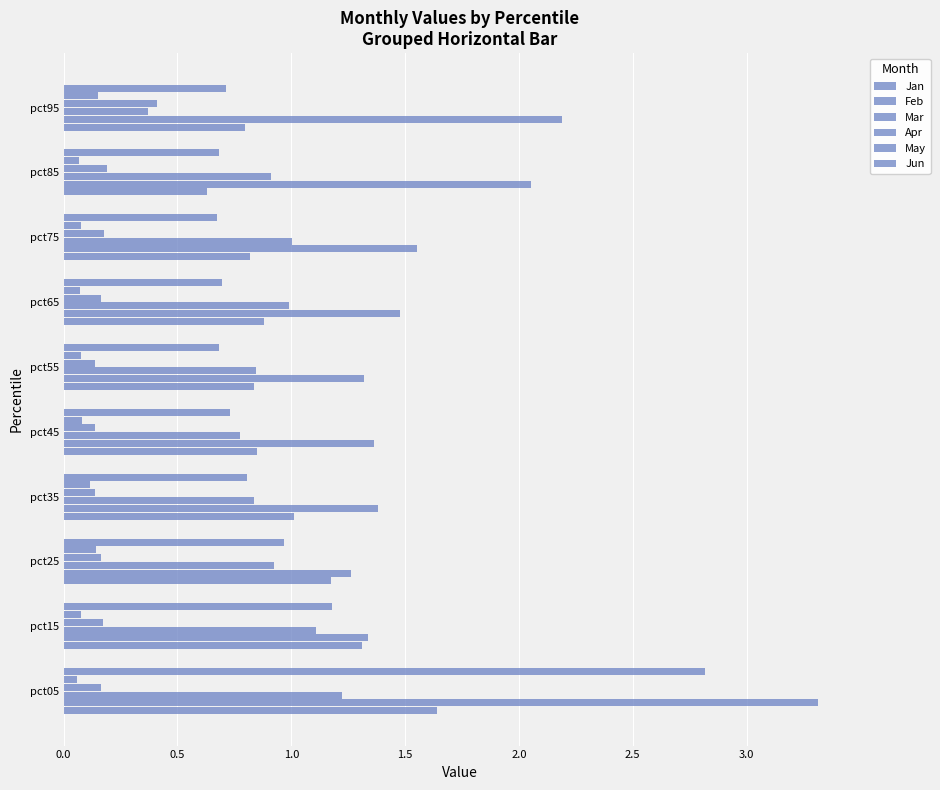

How many data points does each series have?

10